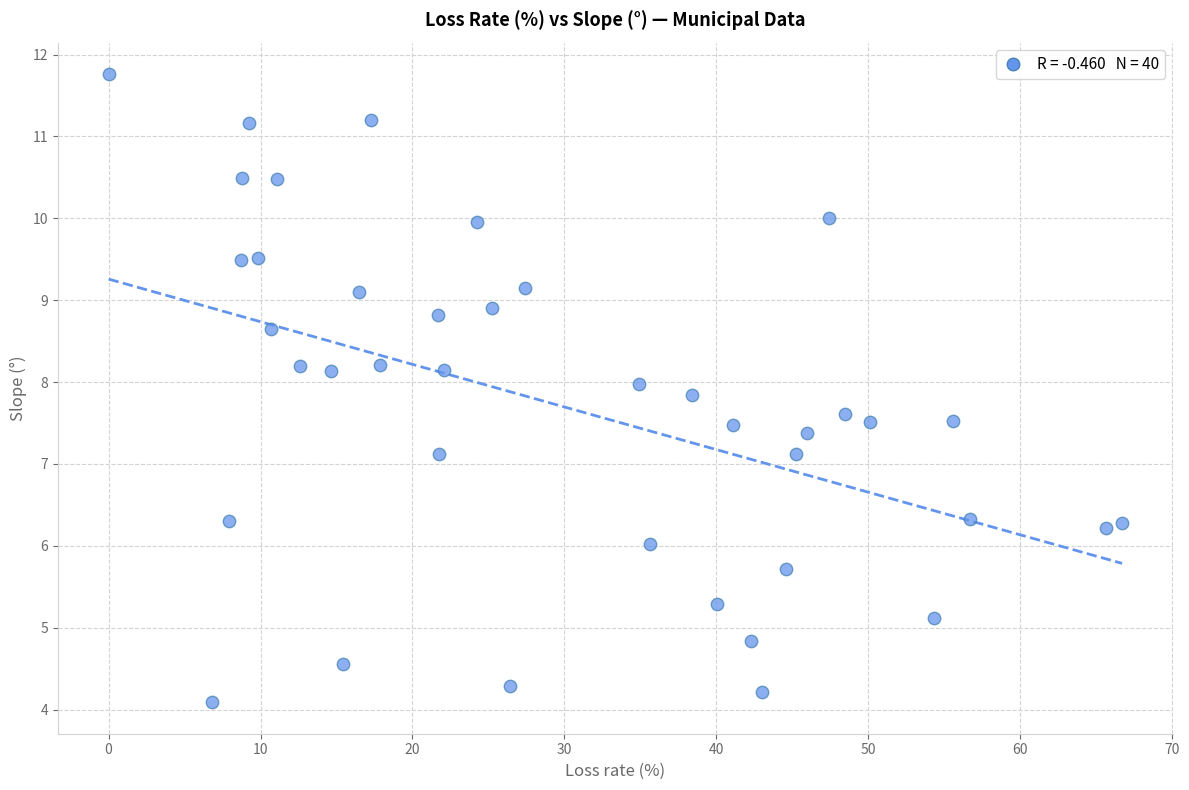

What is the range of X values (max minus min)?

66.7